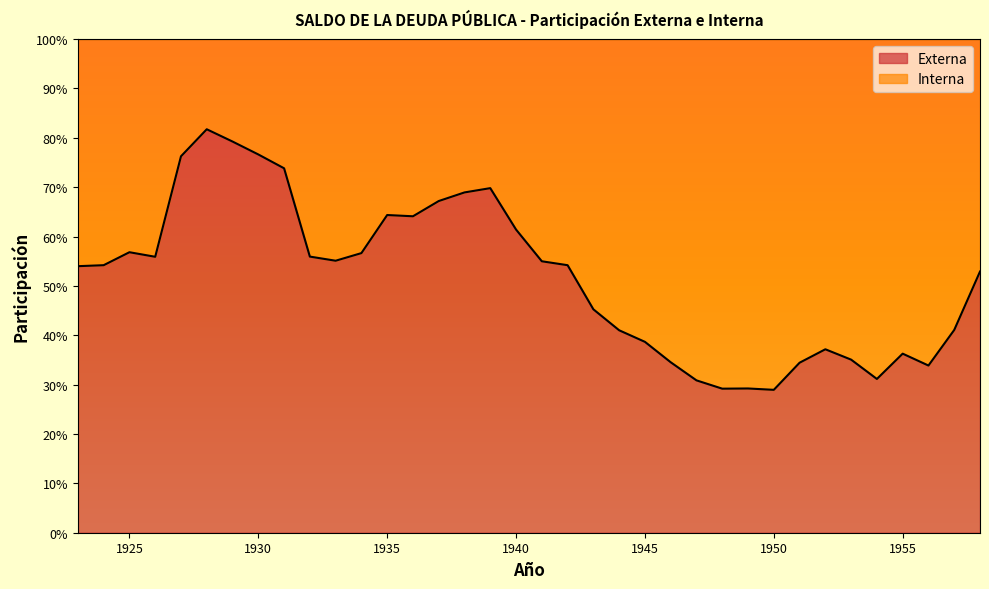

What is the difference between the second highest and minimum values?

0.5